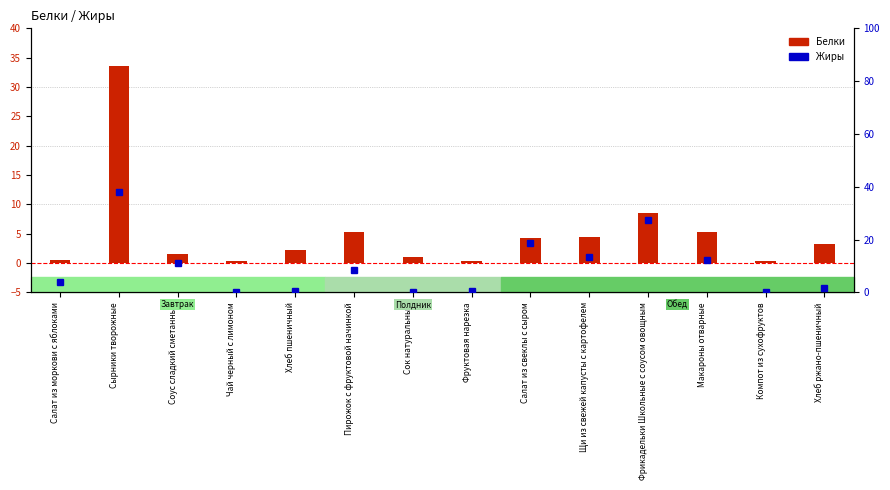

Is it true that Жиры equals 13.2 at Щи из свежей капусты с картофелем?

True